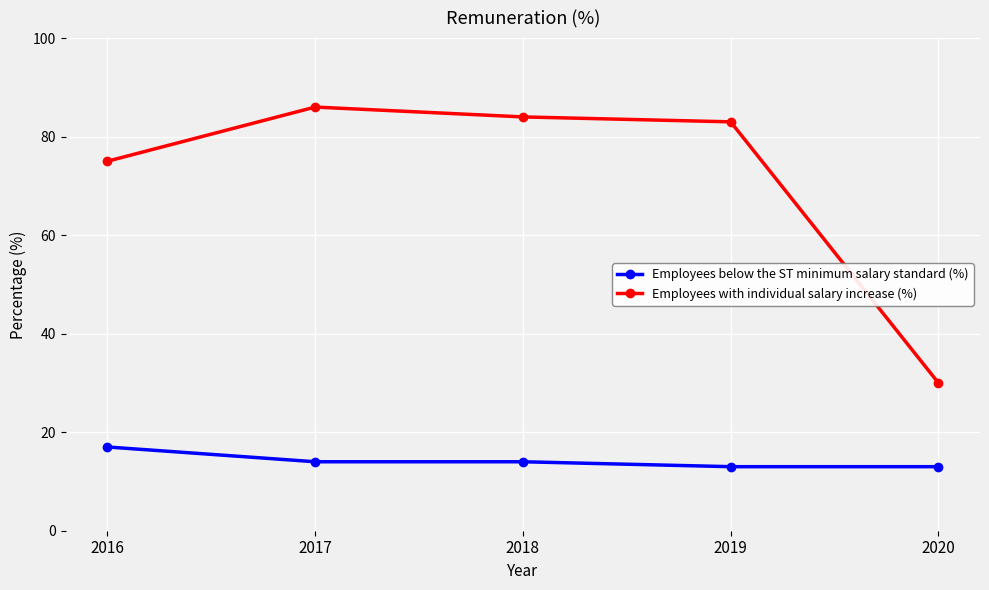

True or false: Employees below the ST minimum salary standard (%) has more than 1 points higher than both neighbors.

False